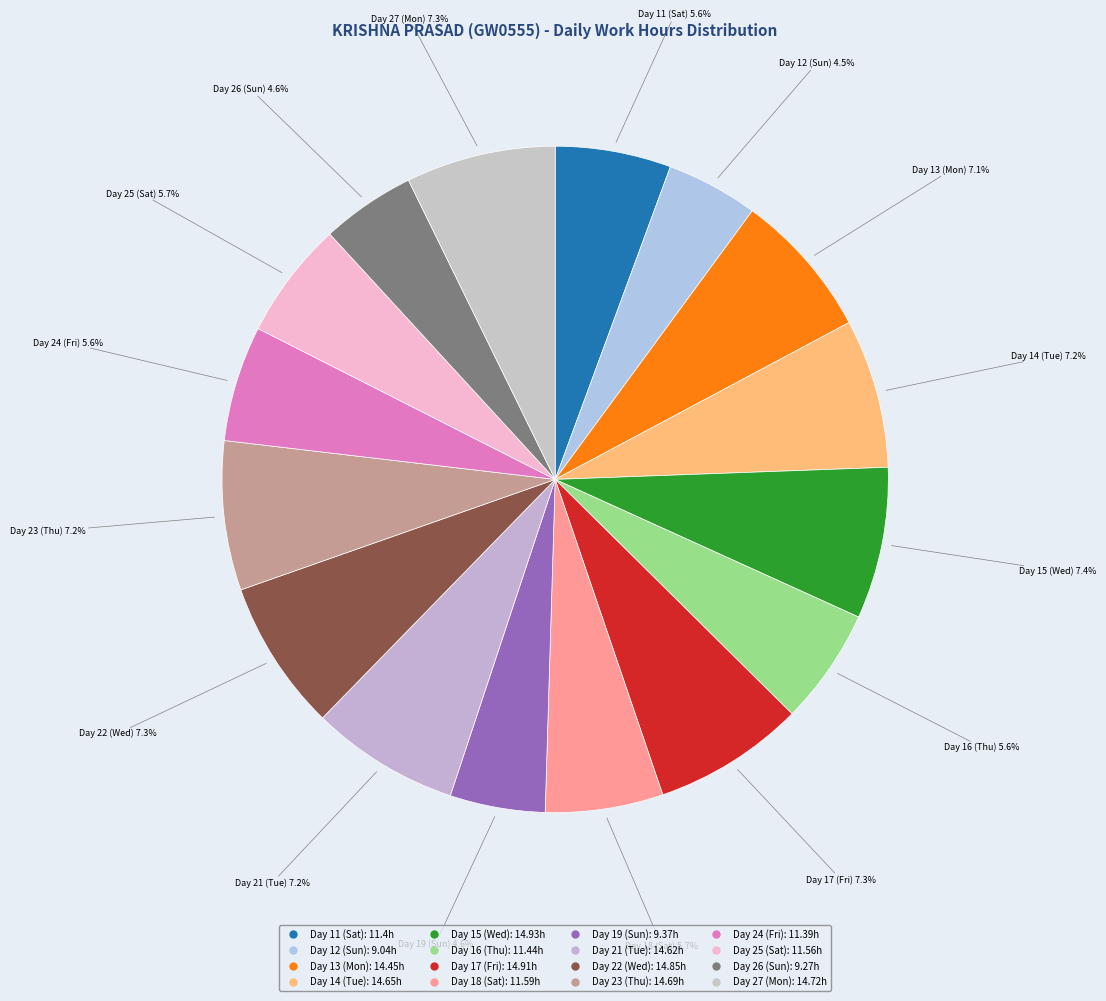

How many slices are in this pie chart?

16